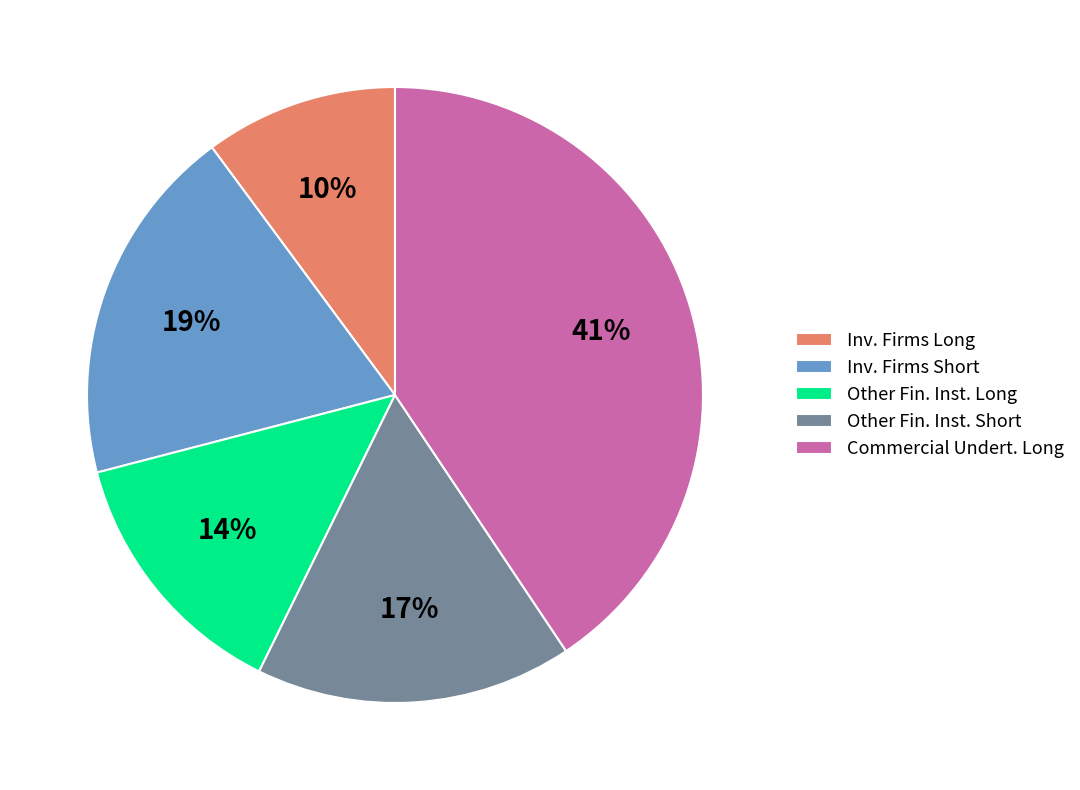

To the nearest percent, what is the average slice percentage?

20%